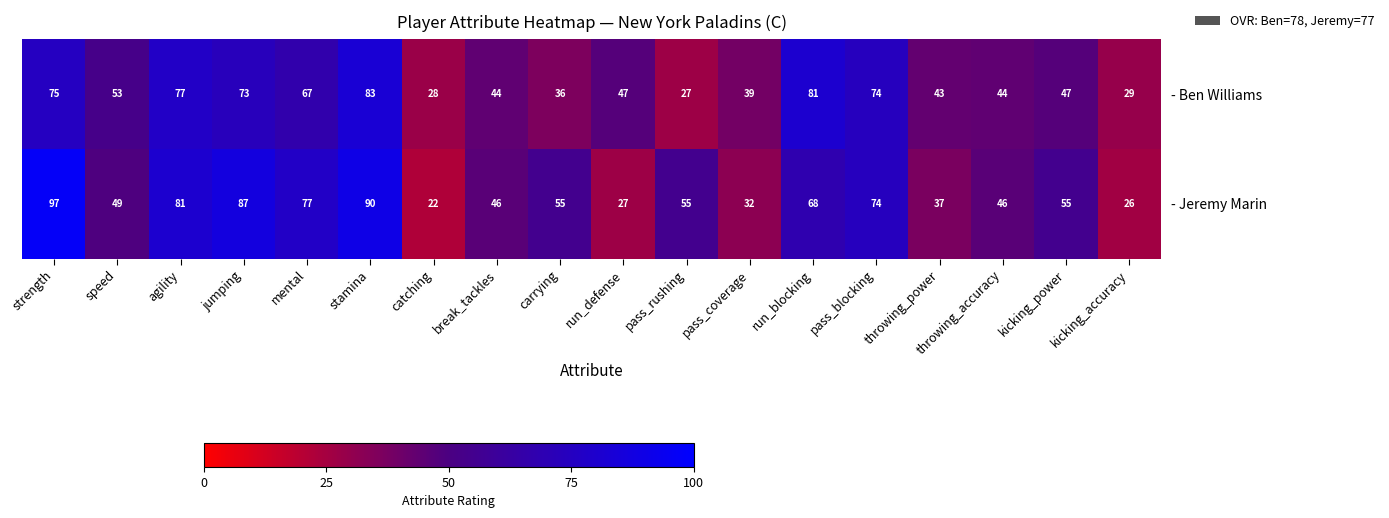

Is the value of - Jeremy Marin at pass_rushing greater than the value of - Ben Williams at throwing_accuracy?

Yes